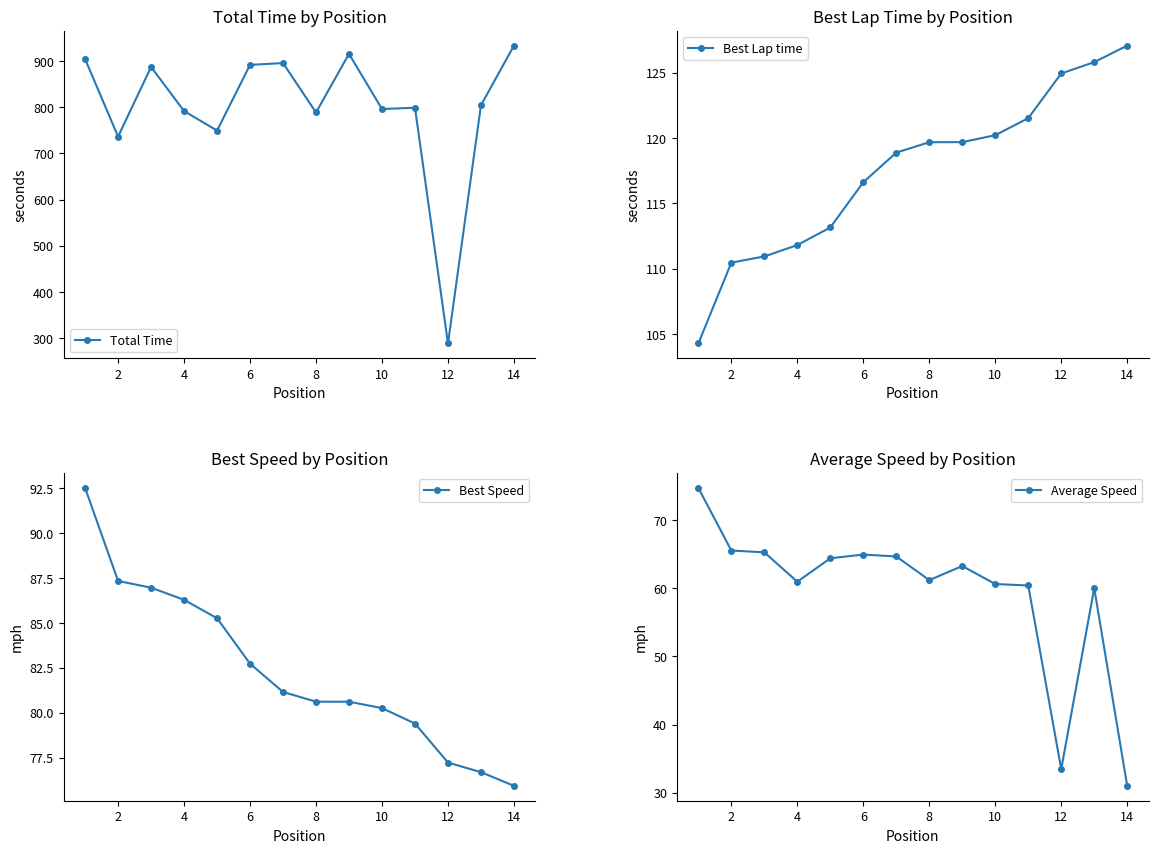

What is the value of the Best Speed point at the 6th from the left?

82.7